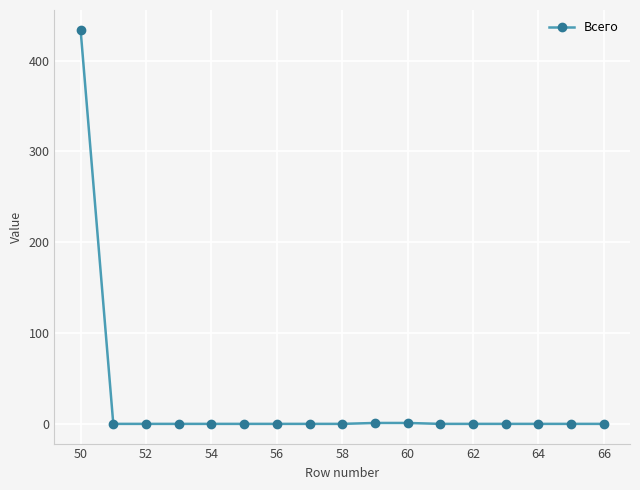

Count the number of data series in this chart.

1